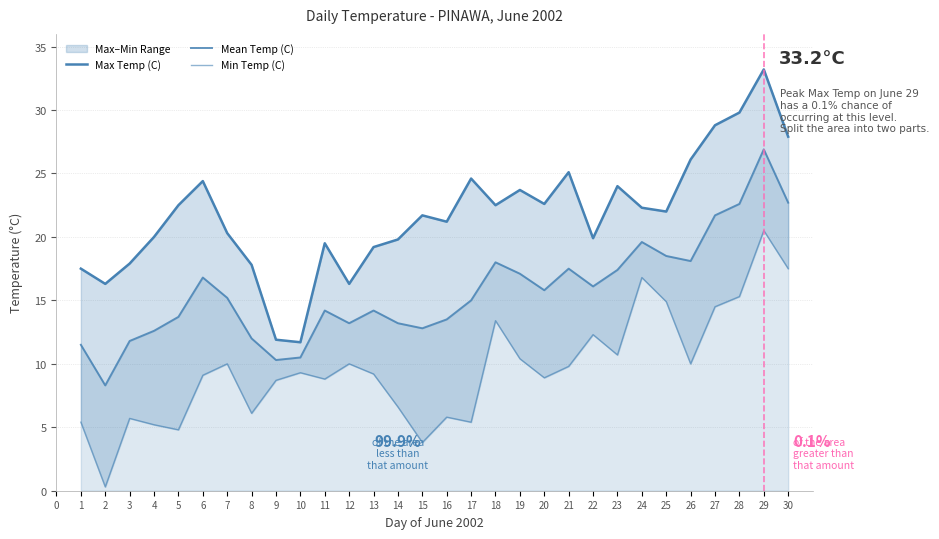

What is the highest value of the Max Temp (C) series?

33.2